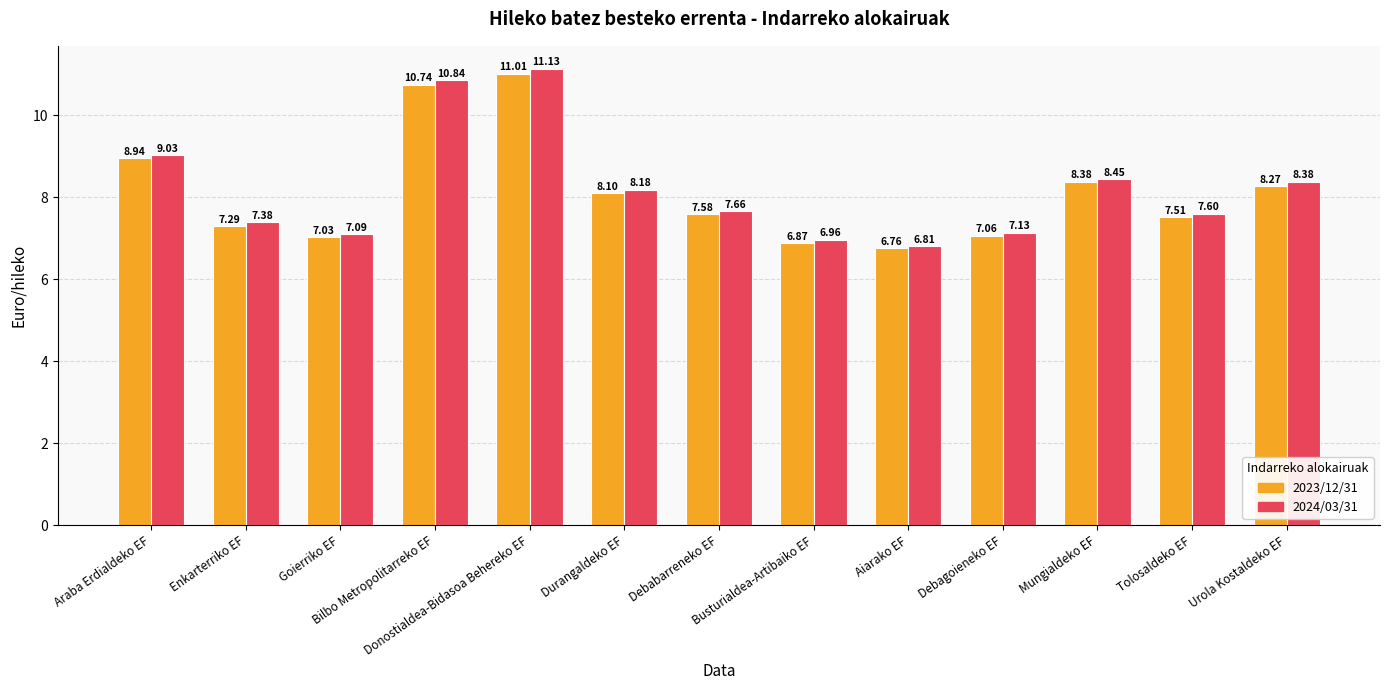

True or false: 2023/12/31 has a value of 2.9 at Debagoieneko EF.

False